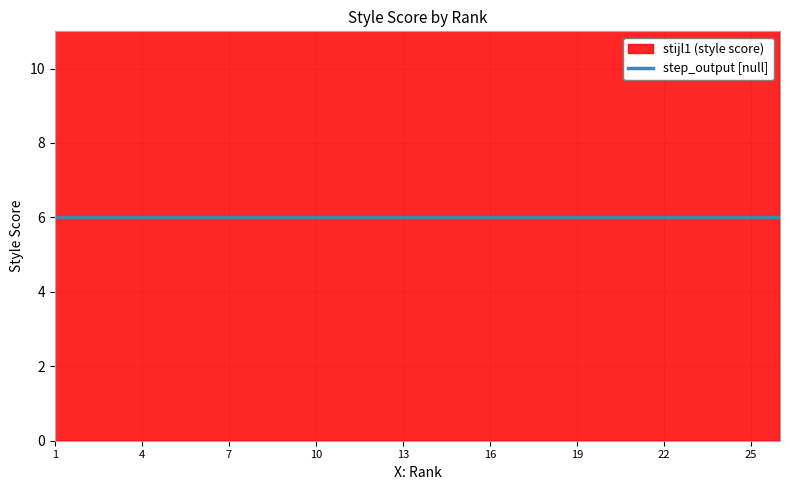

Is it true that step_output equals 9.4 at 3?

False